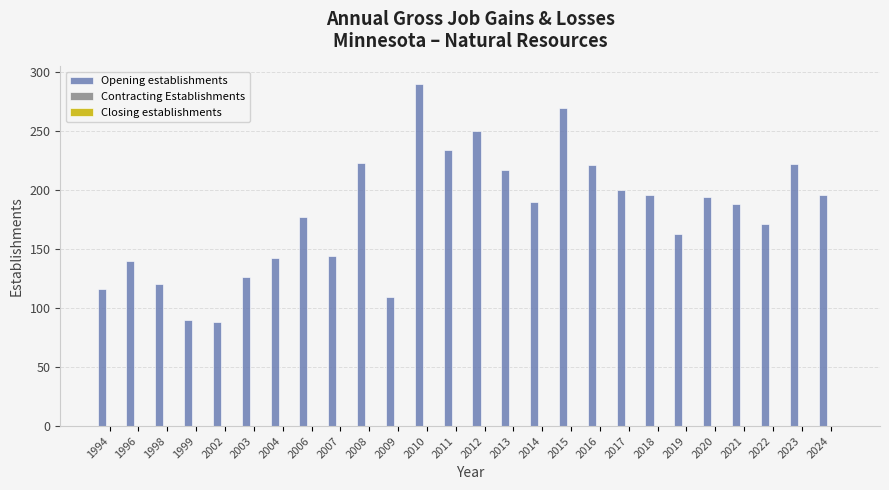

What is the value of the 3rd bar from the left?

120